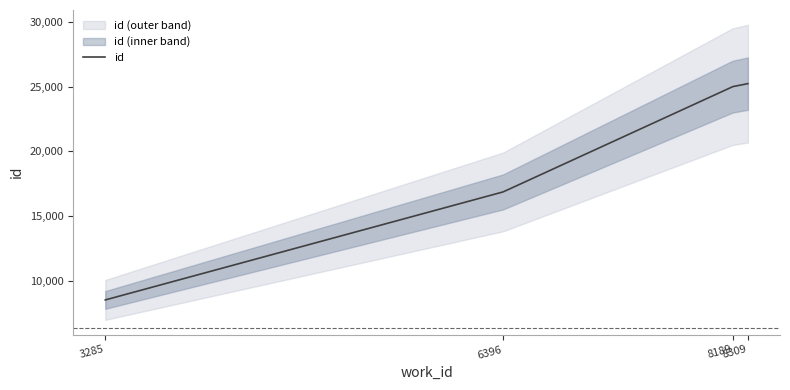

What is the change in value from 3285 to 8309?

+16685